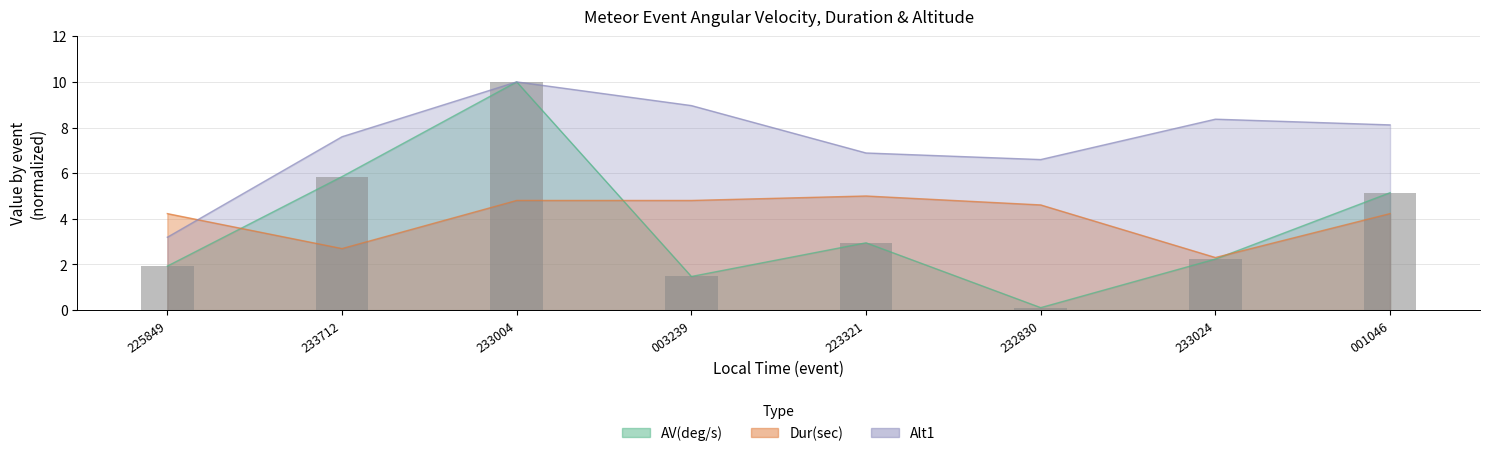

What is the label of the 5th bar from the left?

223321